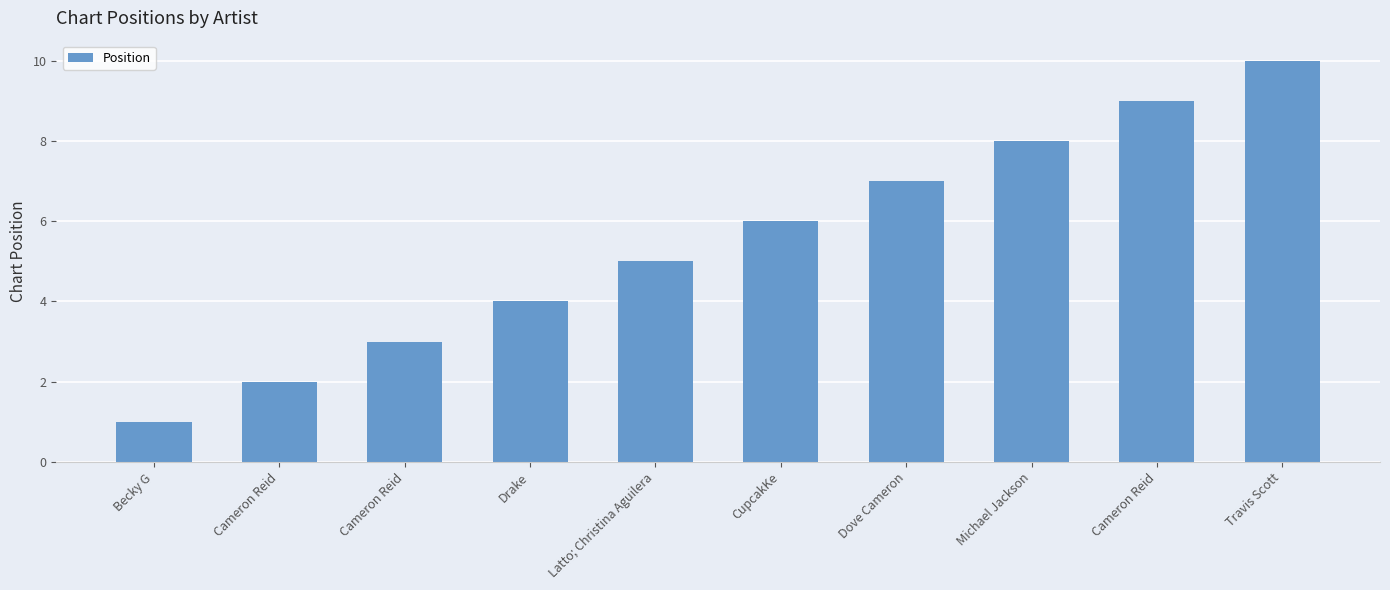

What is the minimum value shown in the chart?

1